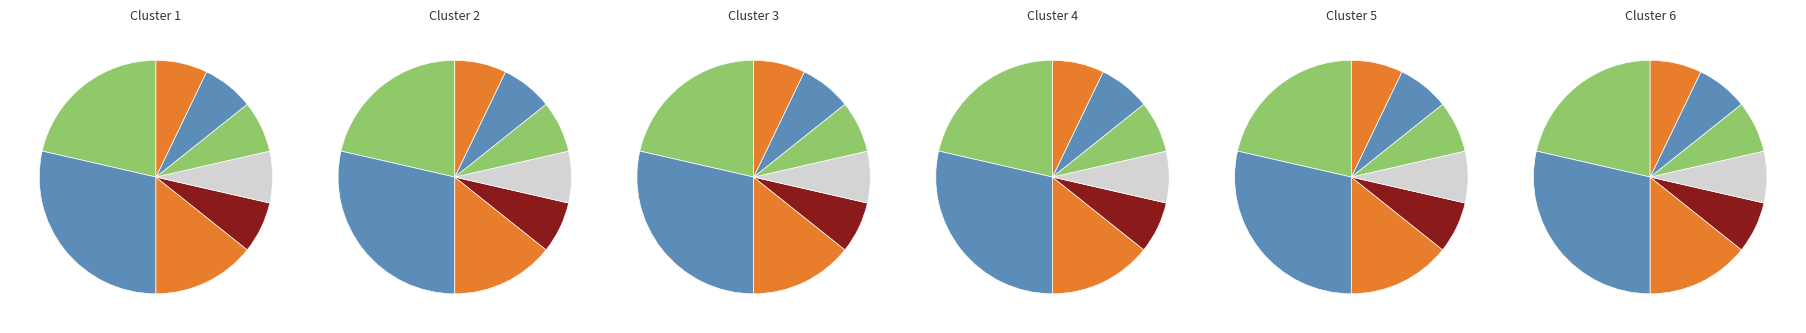

The Social media z grafiką komputerową slice represents 7% of the pie. True or false?

True